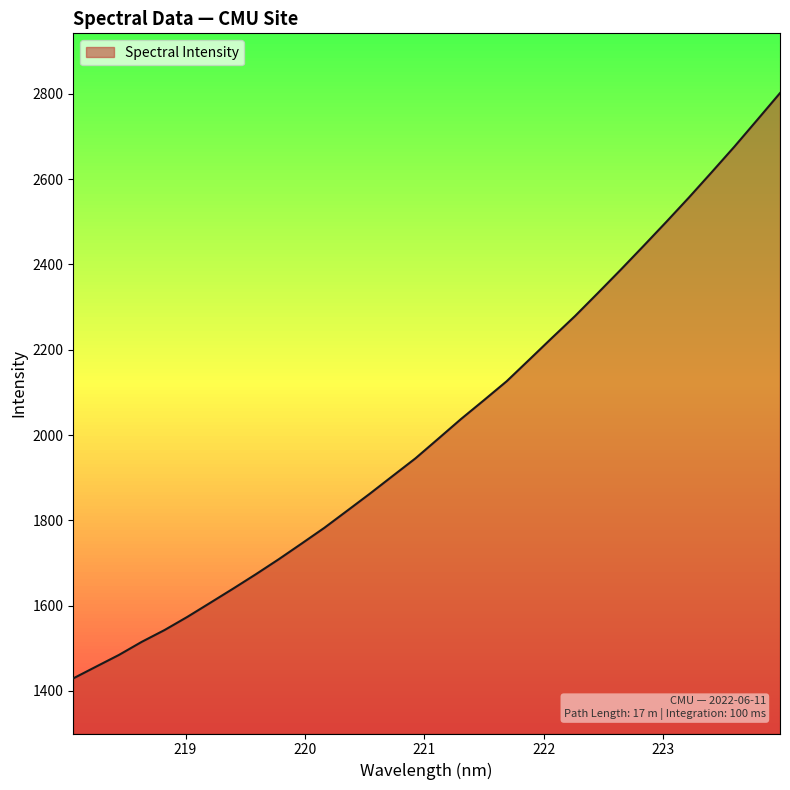

What is the greatest value displayed?

2801.9